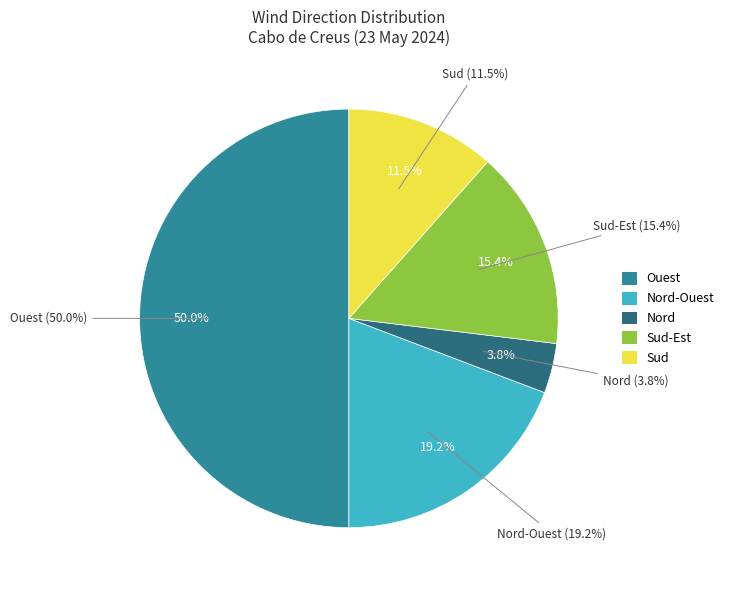

Count the number of slices in the pie.

5